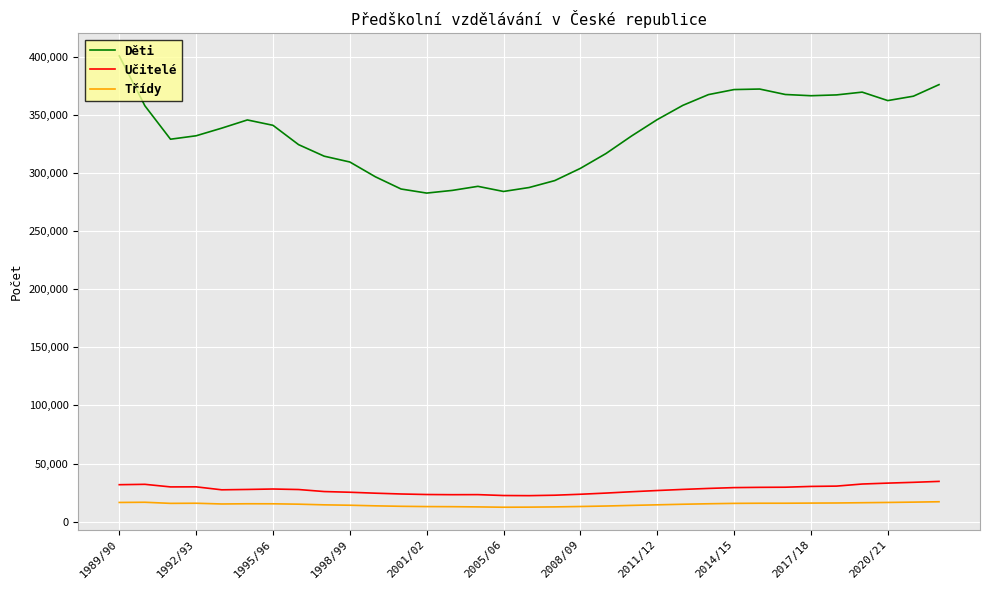

What is the difference between the second highest and second lowest values in the Třídy series?

4306